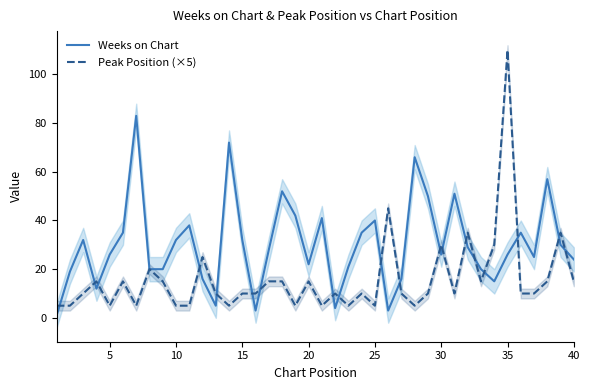

Reading left to right, list all the values displayed in this chart.

Weeks on Chart: 1	19	32	12	26	35	83	20	20	32	38	16	5	72	32	3	28	52	42	22	41	4	21	35	40	3	16	66	50	26	51	29	20	15	26	35	25	57	30	24
Peak Position (×5): 5	5	10	15	5	15	5	20	15	5	5	25	10	5	10	10	15	15	5	15	5	10	5	10	5	45	10	5	10	30	10	35	15	30	110	10	10	15	35	15